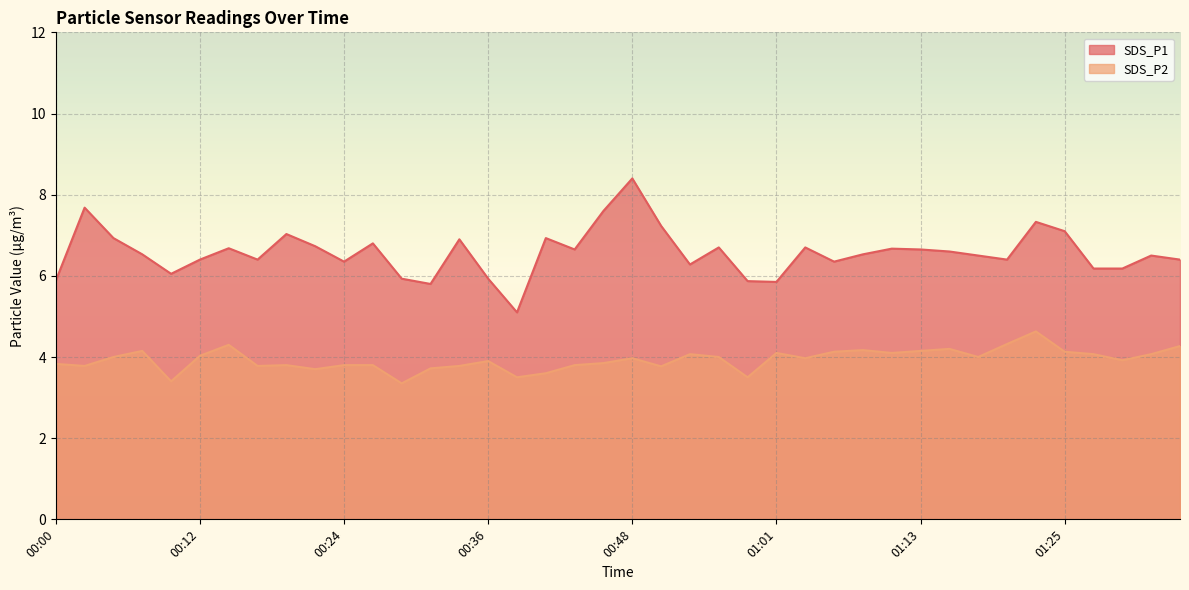

Is it true that SDS_P1 equals 2.4 at 01:05?

False